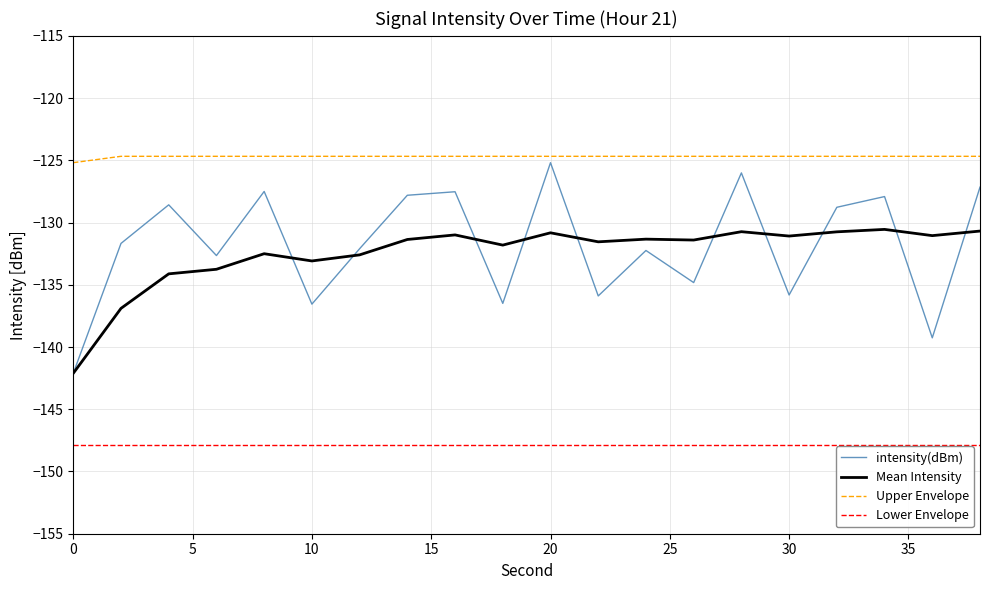

What is the highest value of the Lower Envelope series?

-147.9